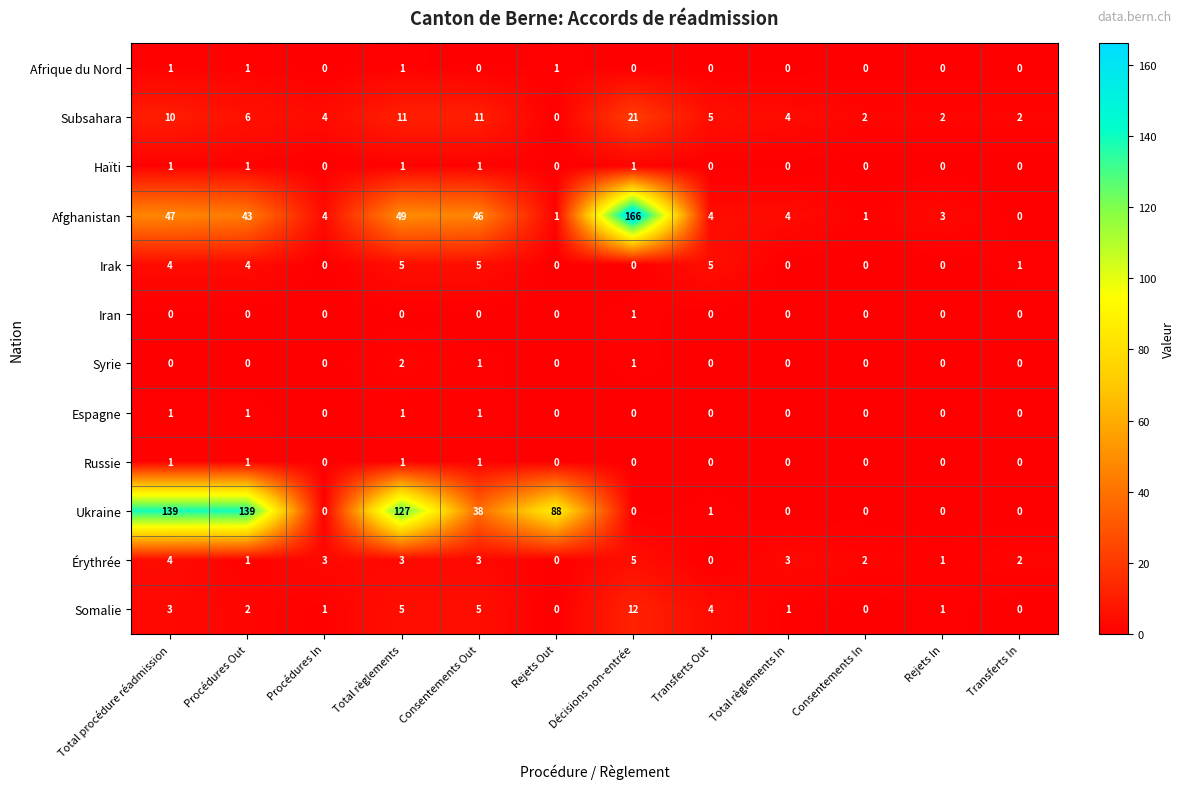

Which series has the widest spread of values?

Afghanistan